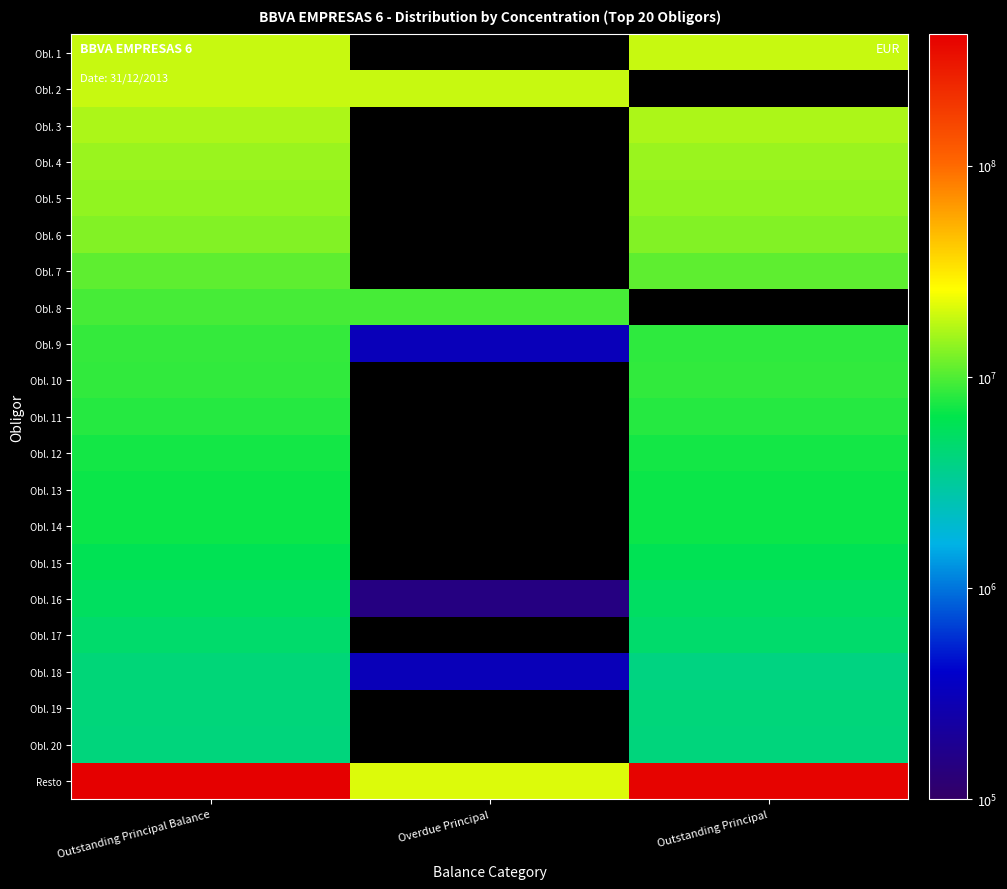

Which series has the largest range (max minus min)?

Resto